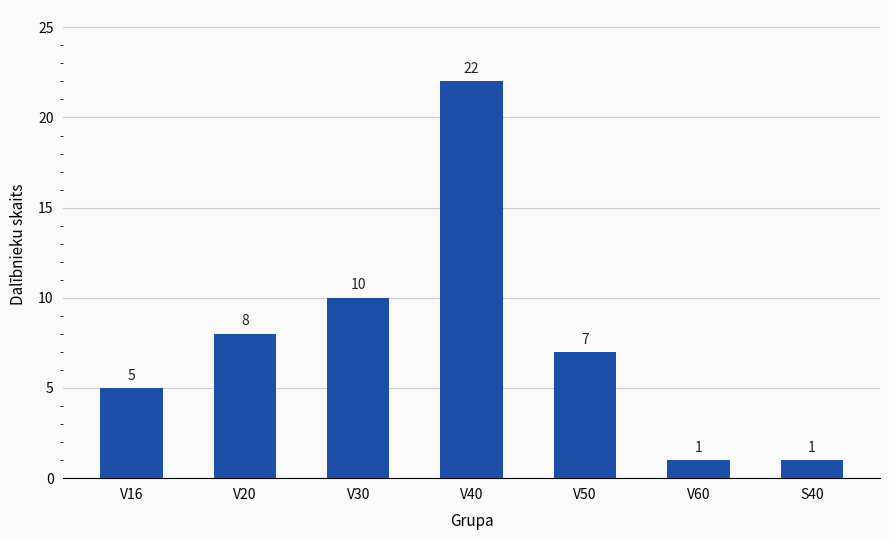

Reading left to right, list all the values displayed in this chart.

V16=5	V20=8	V30=10	V40=22	V50=7	V60=1	S40=1